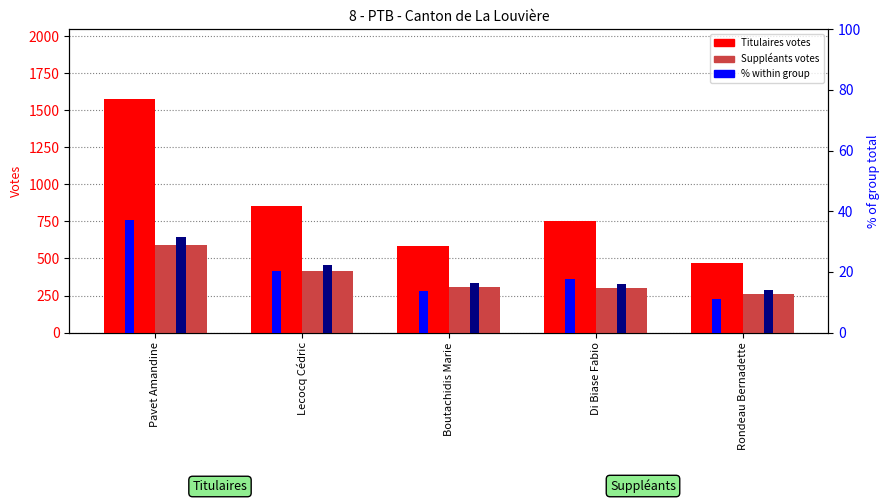

The Suppléants series shows 263.0 at Rondeau Bernadette. True or false?

True